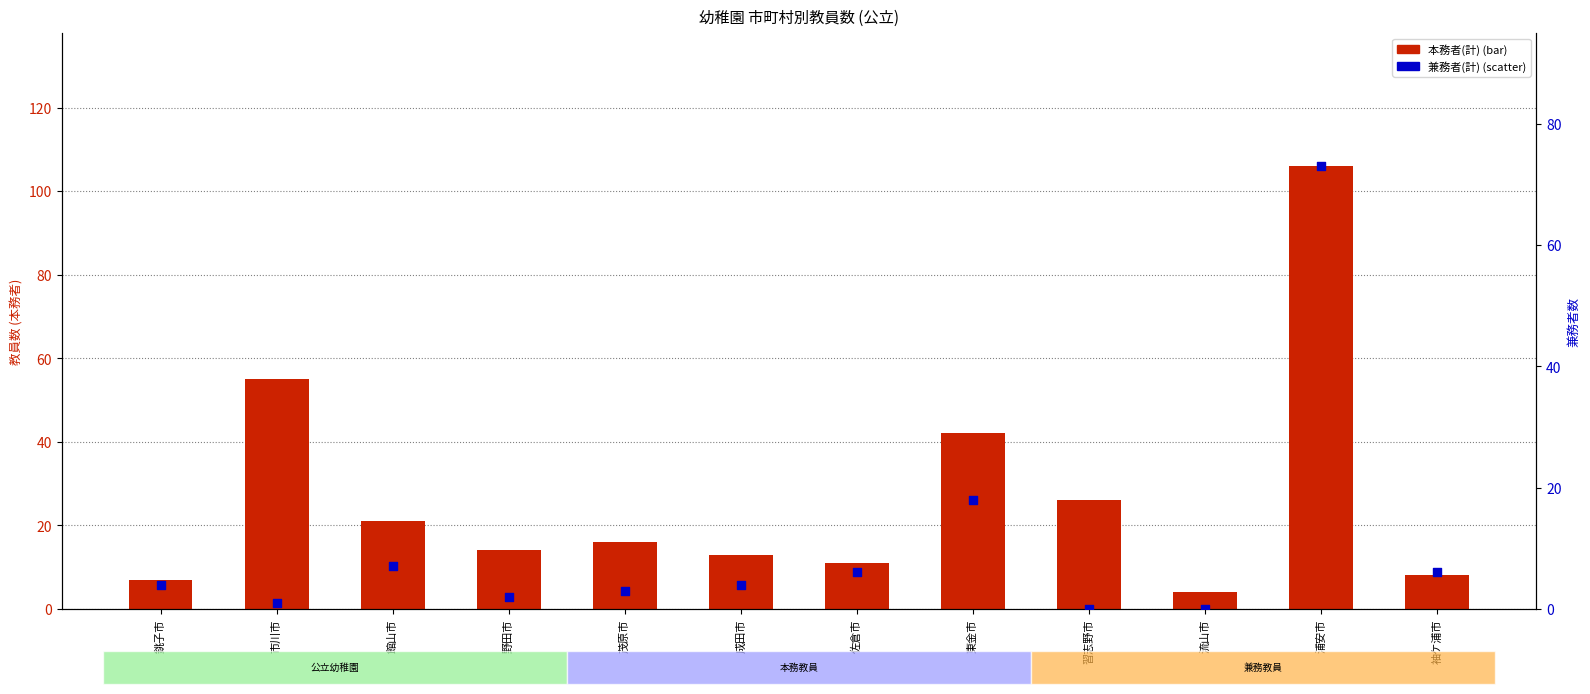

At how many categories does at least one series exceed 32?

3